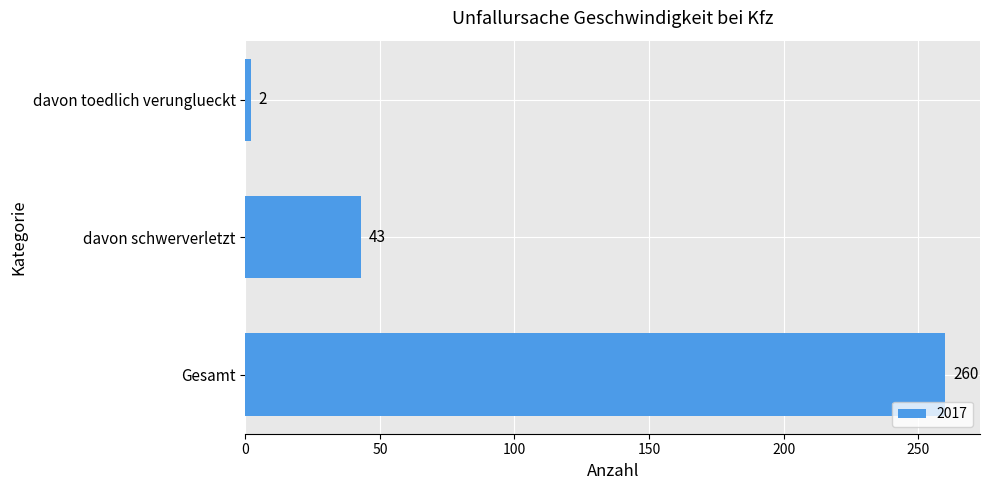

What is the difference between the maximum and minimum values?

258